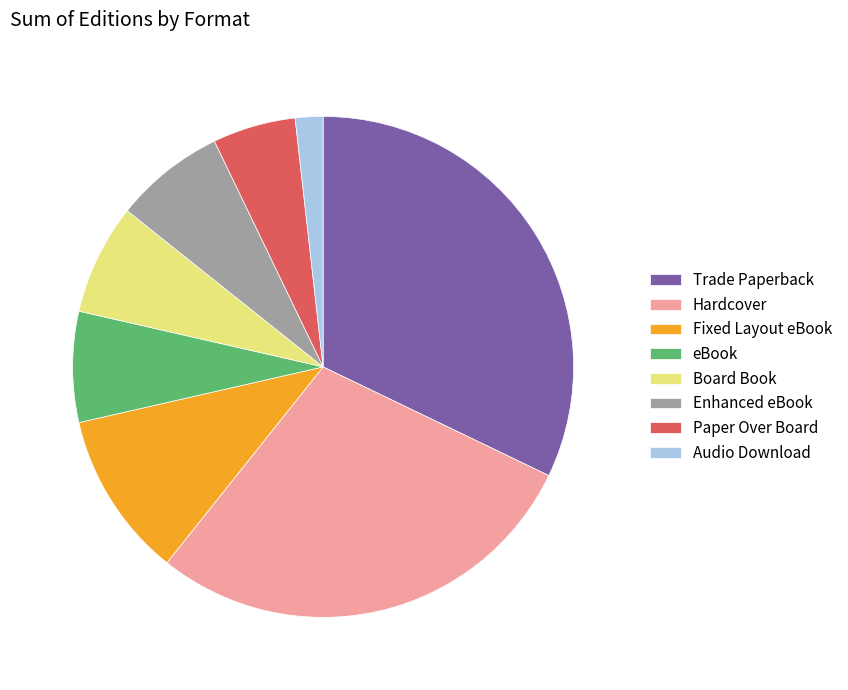

How many slices are in this pie chart?

8